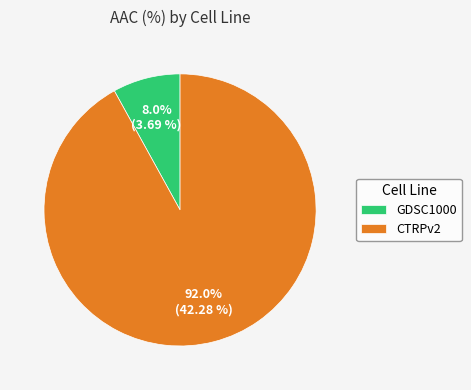

True or false: GDSC1000 accounts for 2% of the total.

False